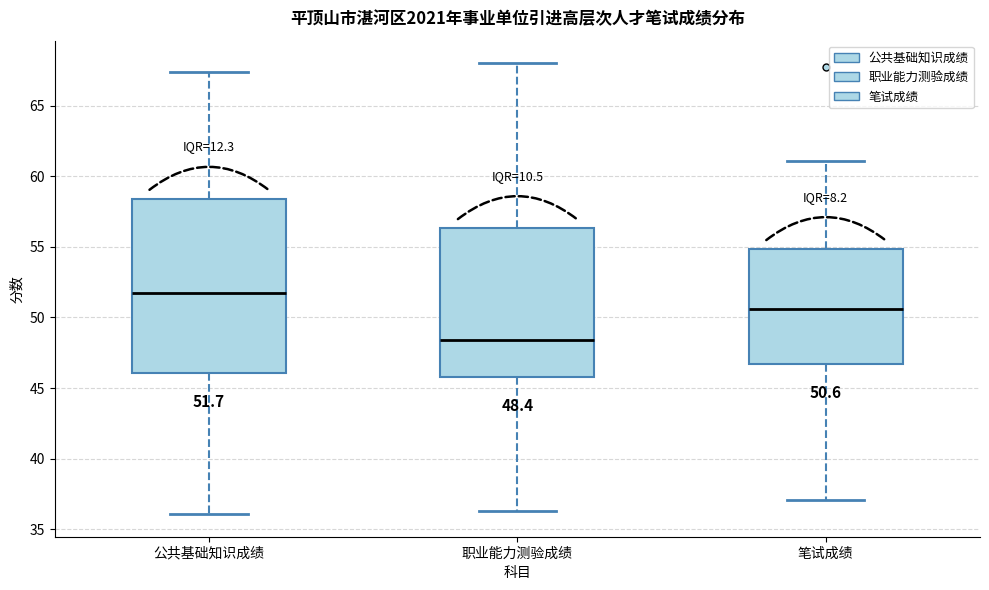

Comparing the boxes themselves (not the whiskers), which one is the tallest?

公共基础知识成绩